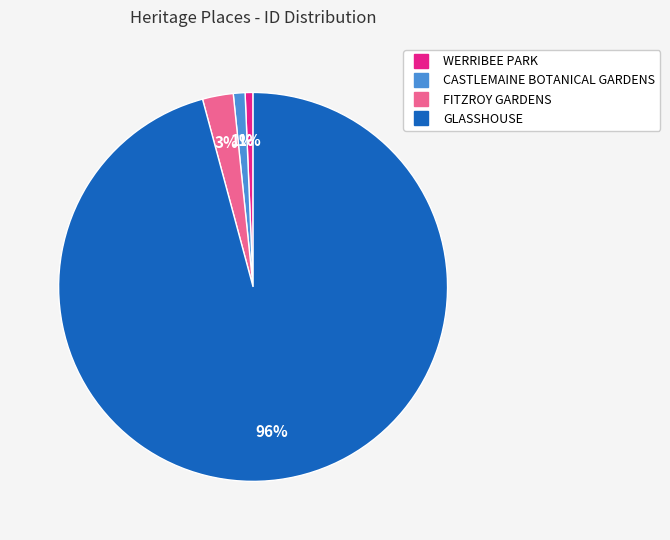

Is CASTLEMAINE BOTANICAL GARDENS the majority of the pie?

No